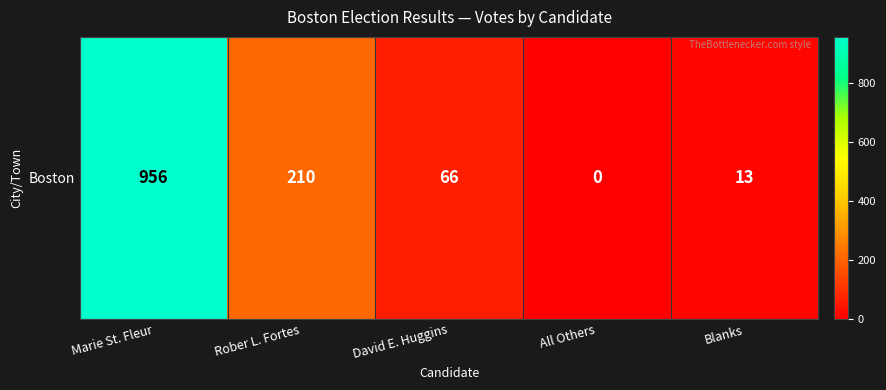

What is the sum of the values at Rober L. Fortes and Marie St. Fleur?

1166